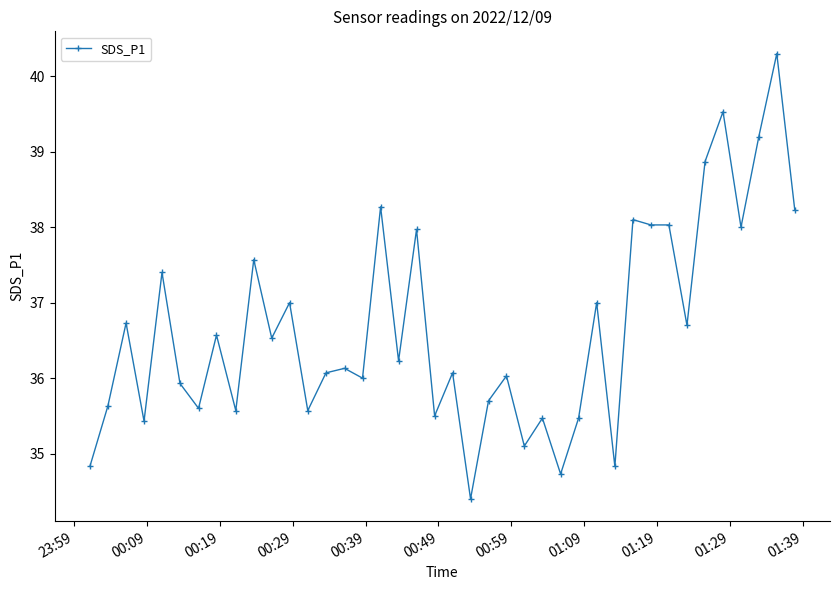

What is the sum of all values?

1466.3